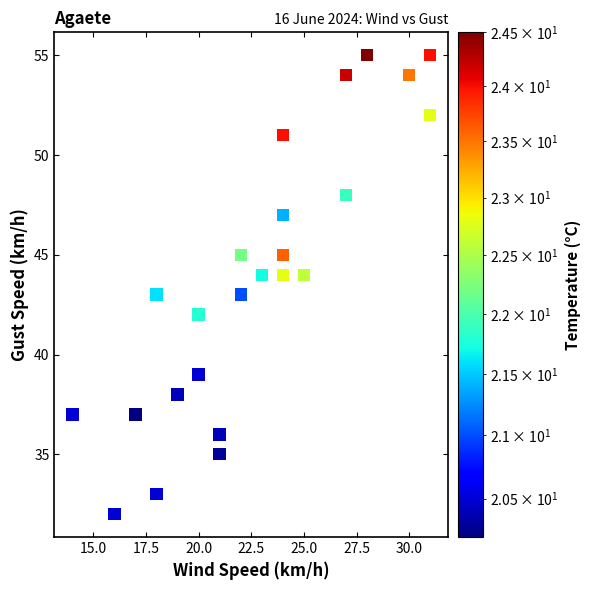

What is the range of X values (max minus min)?

17